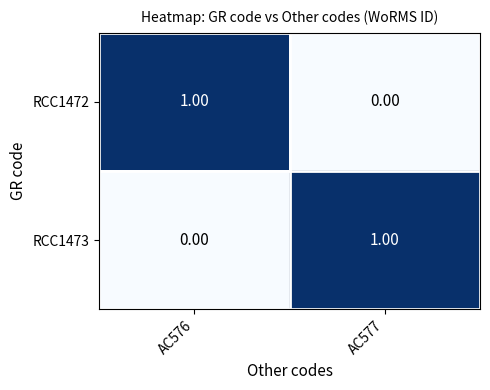

List the labels in order of RCC1472 value, smallest first.

AC577, AC576